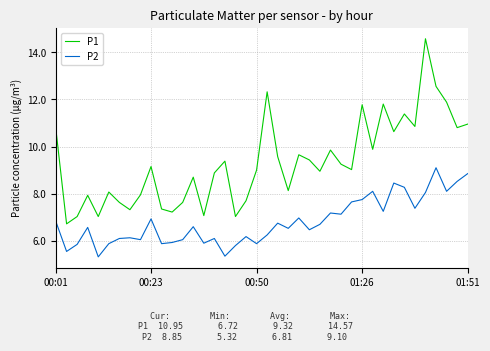

Rank the series by their average value, from highest to lowest.

P1, P2